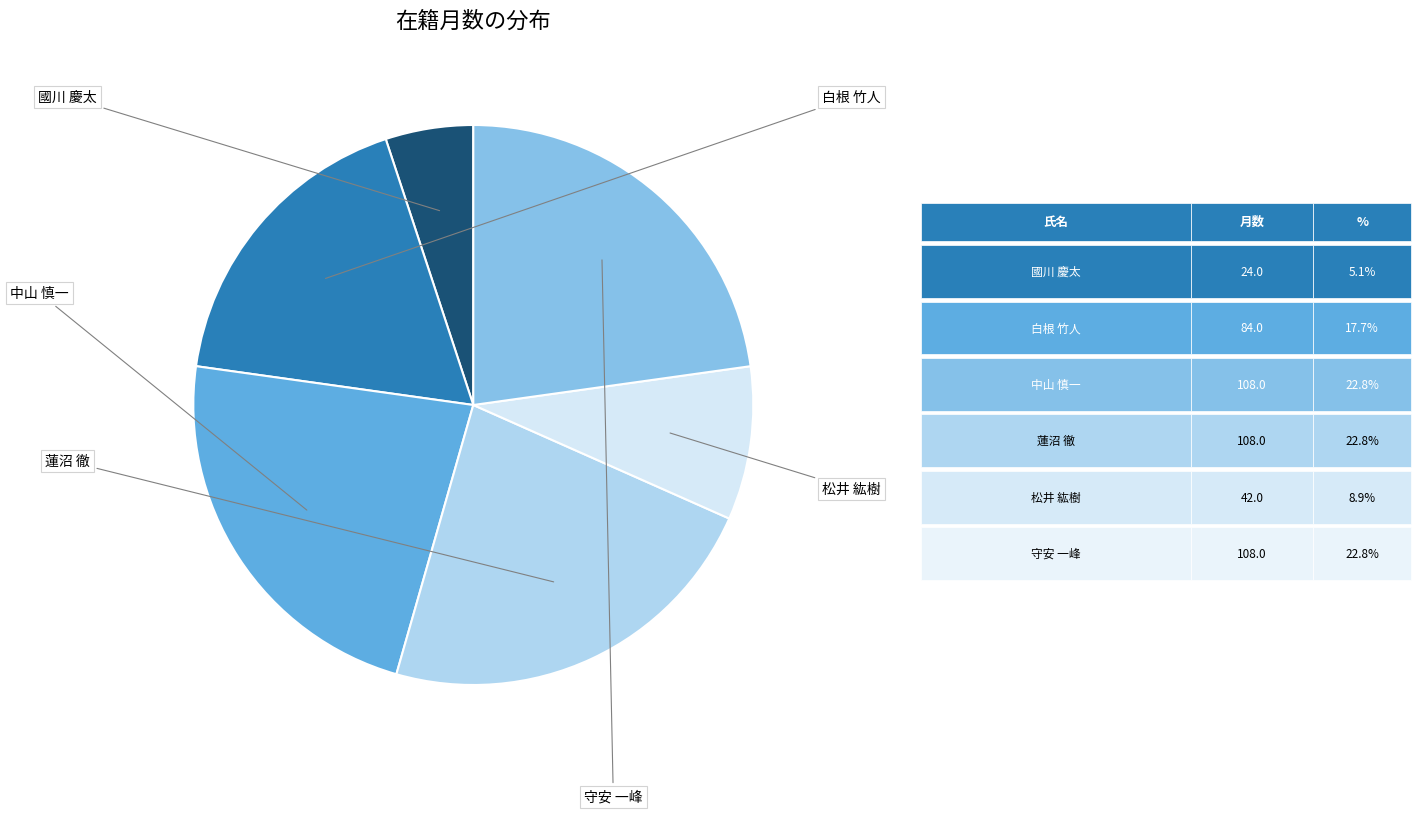

To the nearest percent, what is the average slice percentage?

17%